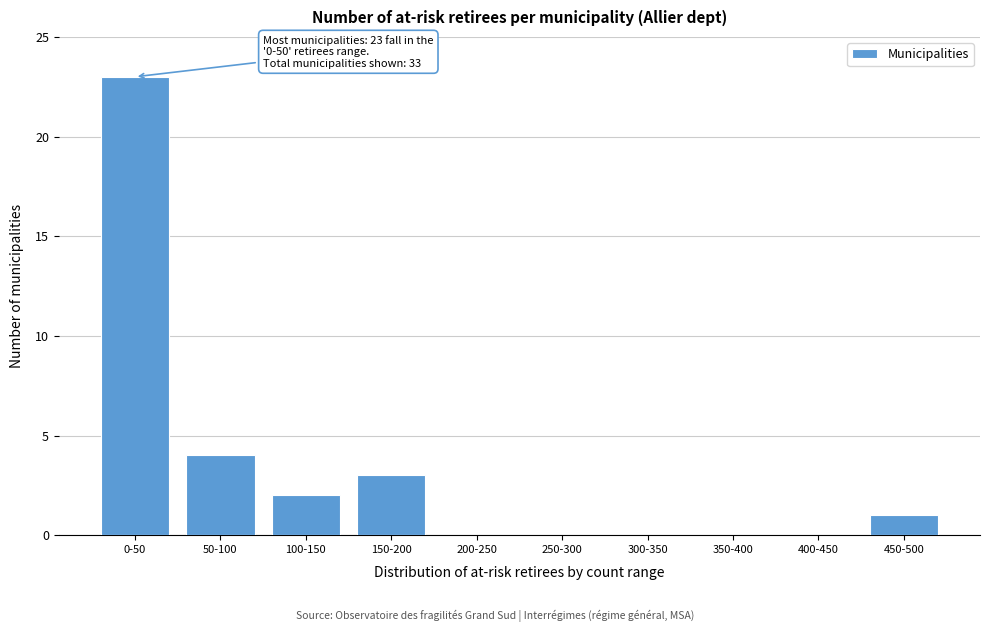

Reading left to right, transcribe all the data shown in this chart.

0-50=23	50-100=4	100-150=2	150-200=3	200-250=0	250-300=0	300-350=0	350-400=0	400-450=0	450-500=1